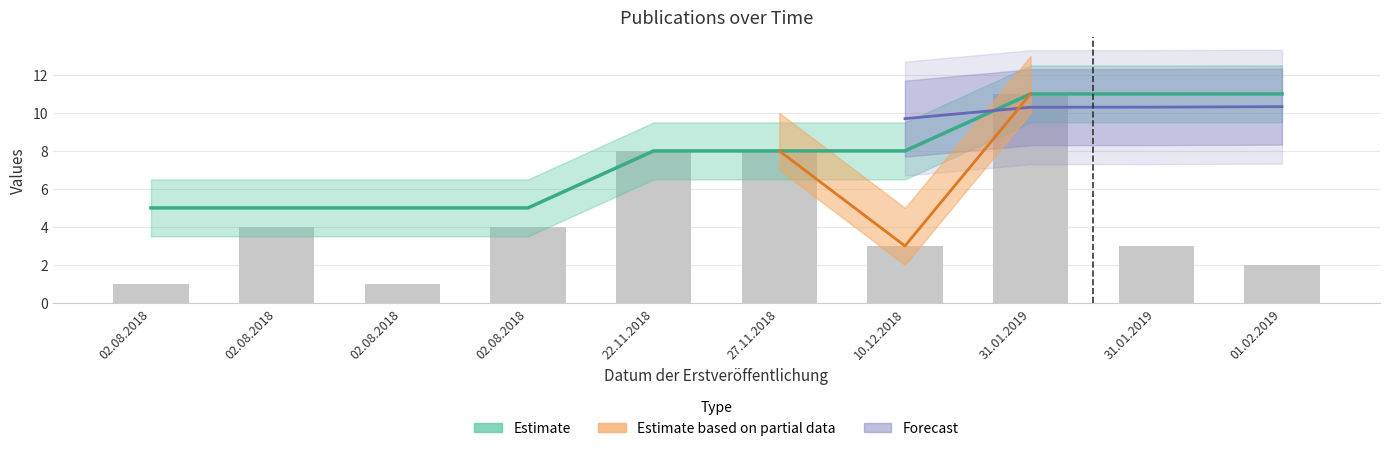

What is the total value across all series at 02.08.2018?

6